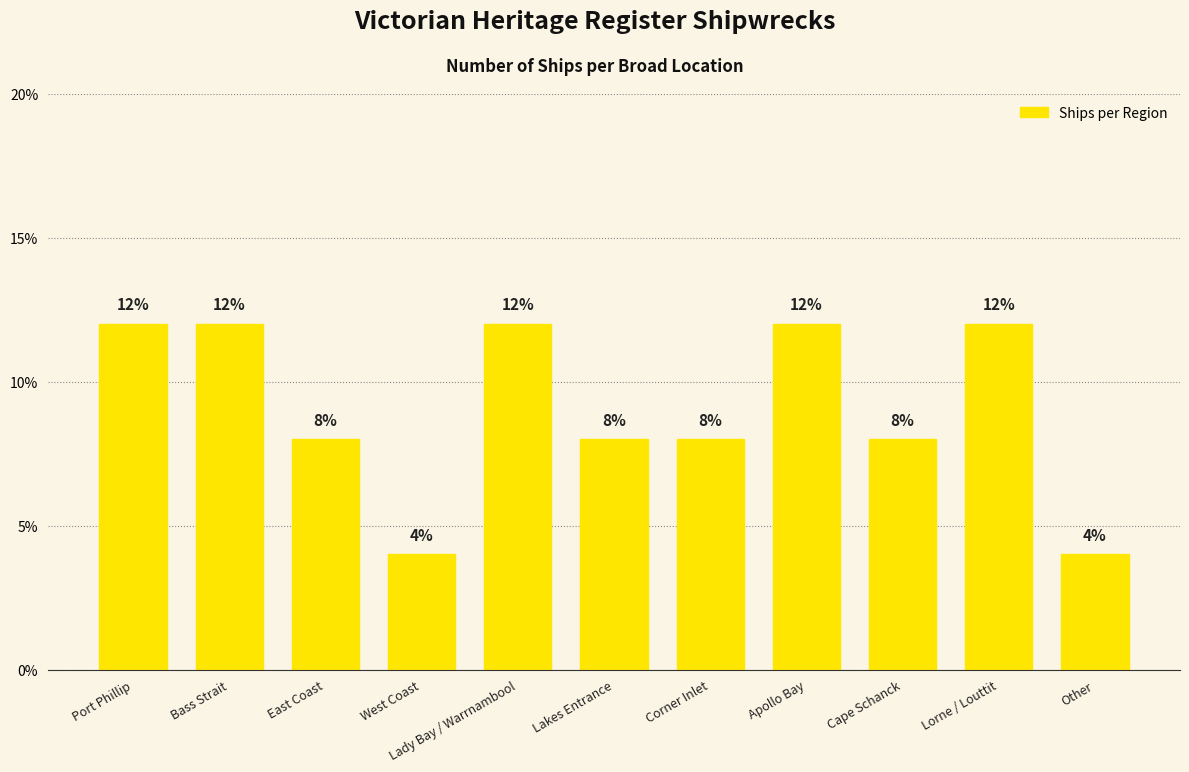

What is the greatest value displayed?

12